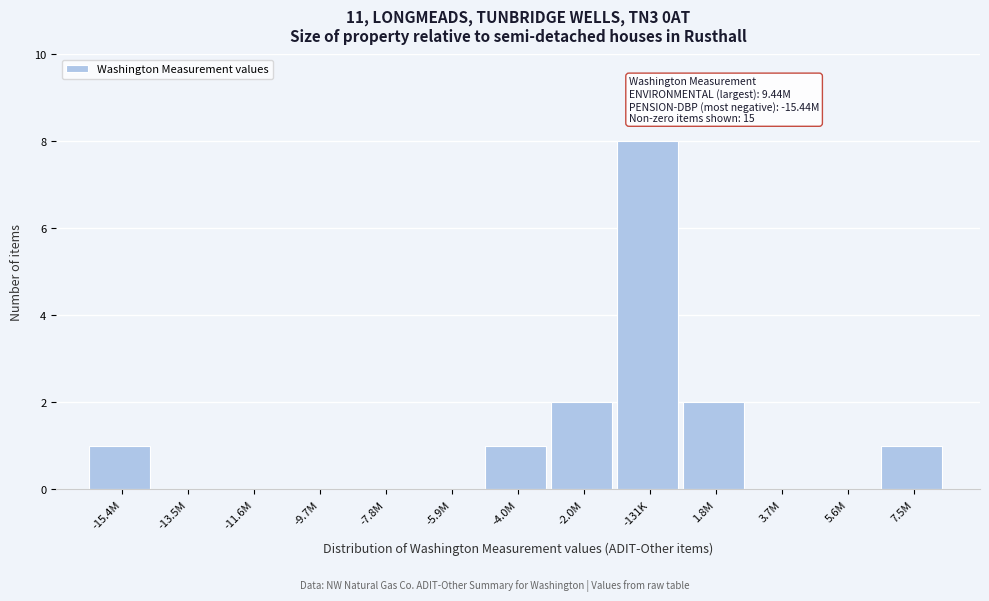

Reading left to right, list all the values displayed in this chart.

-15.4M=1	-13.5M=0	-11.6M=0	-9.7M=0	-7.8M=0	-5.9M=0	-4.0M=1	-2.0M=2	-131K=8	1.8M=2	3.7M=0	5.6M=0	7.5M=1